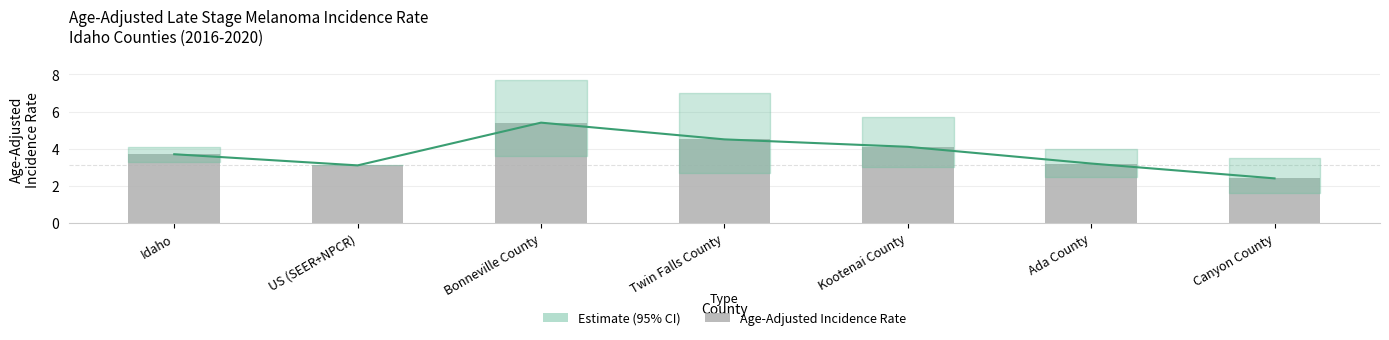

Reading left to right, list all the values displayed in this chart.

Idaho=3.7	US (SEER+NPCR)=3.1	Bonneville County=5.4	Twin Falls County=4.5	Kootenai County=4.1	Ada County=3.2	Canyon County=2.4